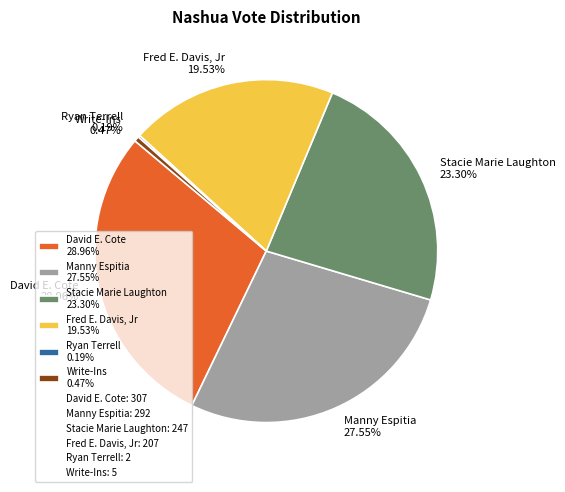

Do David E. Cote 28.96% and Stacie Marie Laughton 23.30% together represent more than half of the pie?

Yes